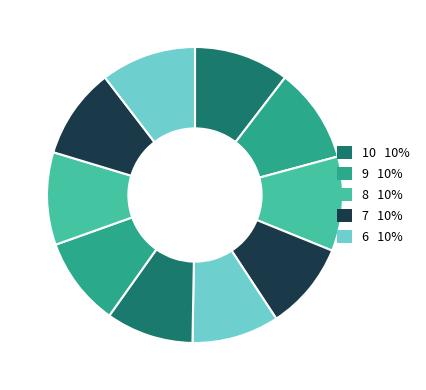

To the nearest percent, what is the average slice percentage?

10%